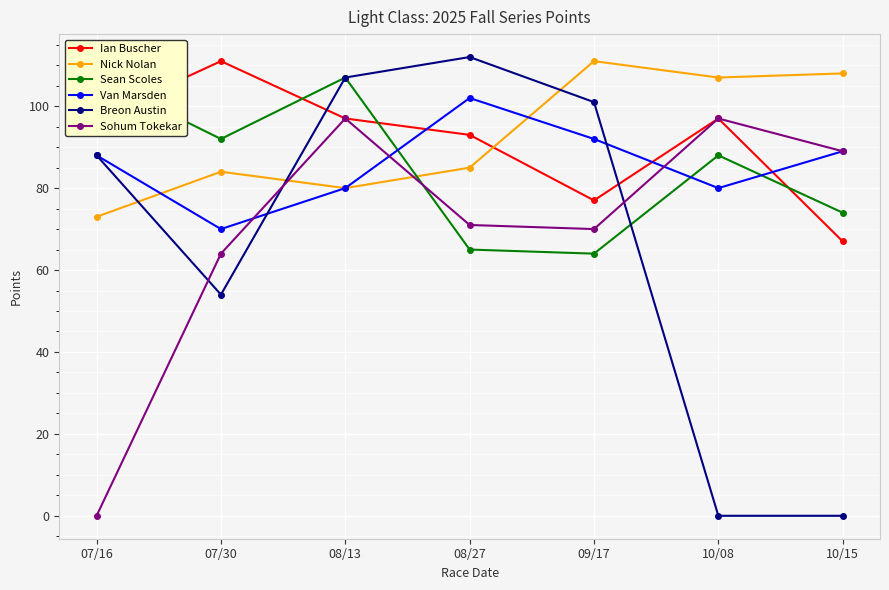

Reading left to right, extract all data points from this chart.

Ian Buscher: 07/16=97	07/30=111	08/13=97	08/27=93	09/17=77	10/08=97	10/15=67
Nick Nolan: 07/16=73	07/30=84	08/13=80	08/27=85	09/17=111	10/08=107	10/15=108
Sean Scoles: 07/16=107	07/30=92	08/13=107	08/27=65	09/17=64	10/08=88	10/15=74
Van Marsden: 07/16=88	07/30=70	08/13=80	08/27=102	09/17=92	10/08=80	10/15=89
Breon Austin: 07/16=88	07/30=54	08/13=107	08/27=112	09/17=101	10/08=0	10/15=0
Sohum Tokekar: 07/16=0	07/30=64	08/13=97	08/27=71	09/17=70	10/08=97	10/15=89